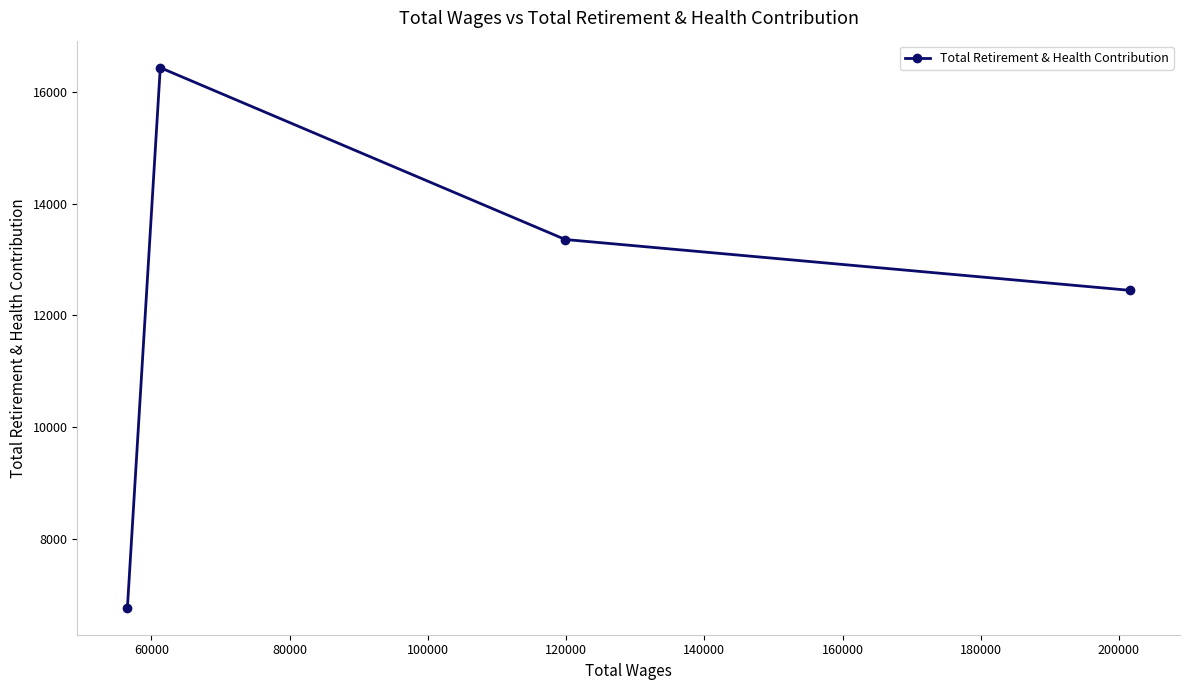

Reading left to right, transcribe all the data shown in this chart.

6762	16439	13360	12449